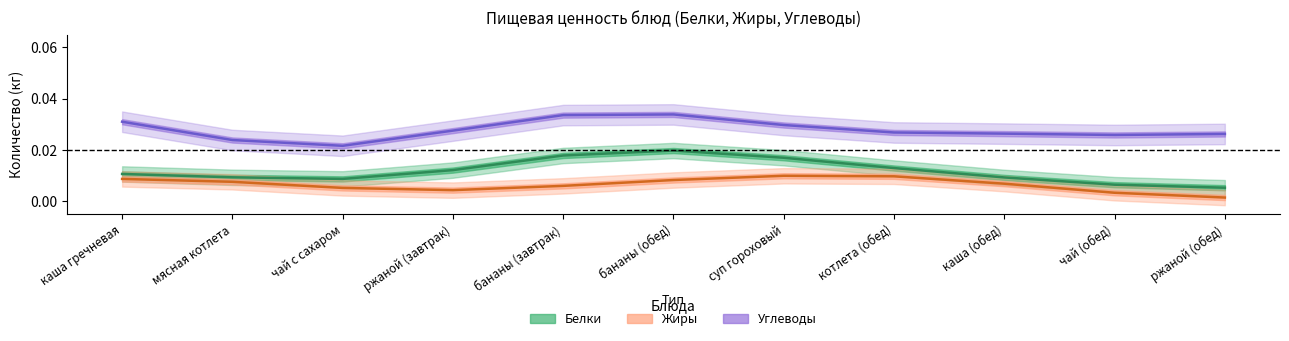

Which series has the widest spread of values?

Углеводы